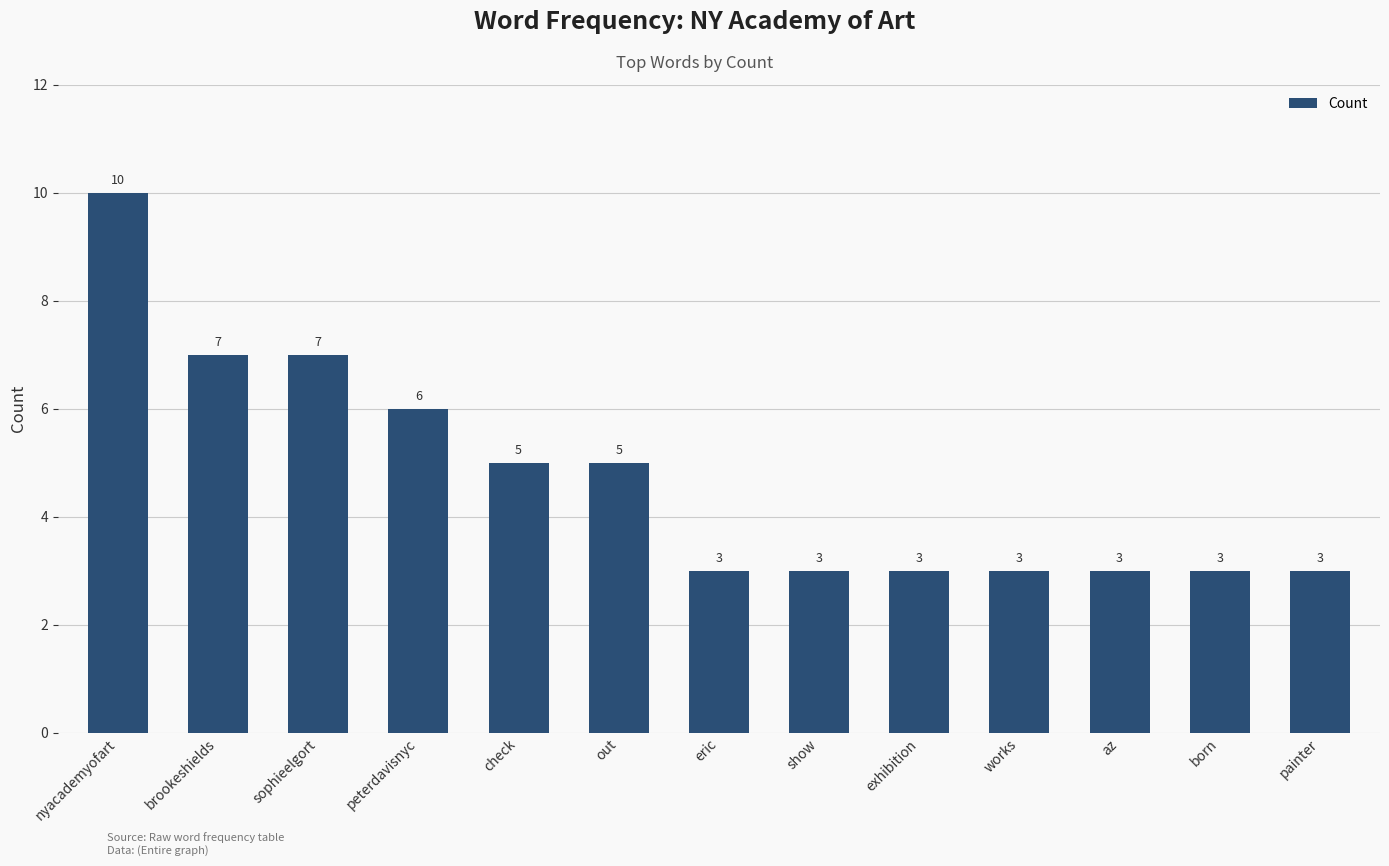

What is the difference between the second highest and second lowest values?

4